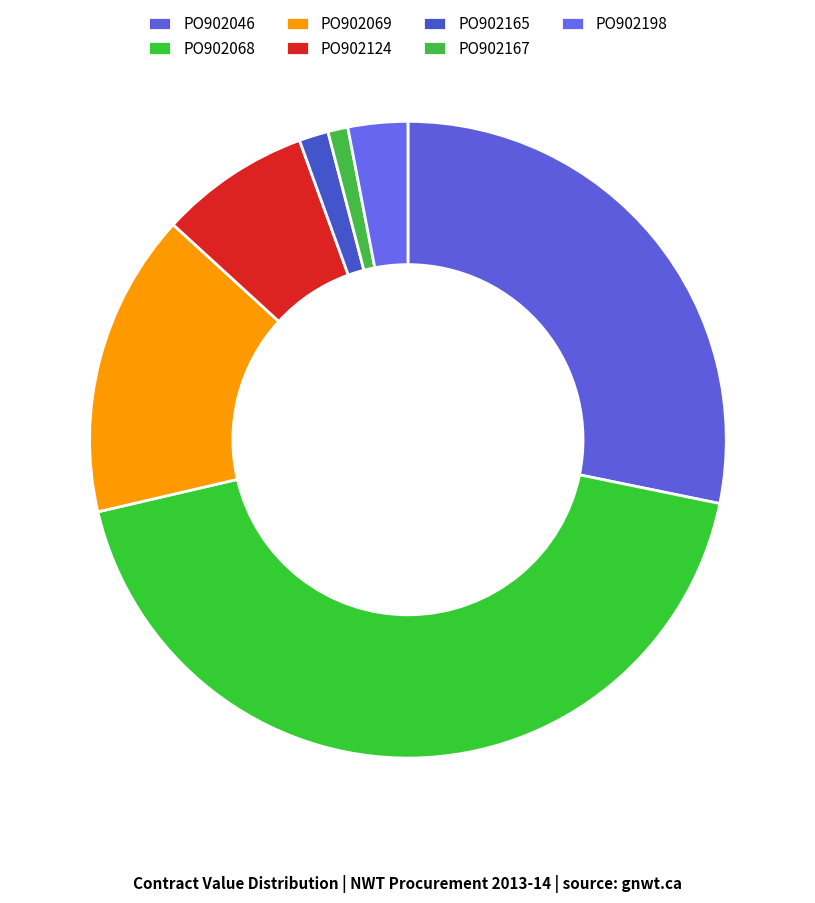

Rank the categories by value from lowest to highest.

PO902167, PO902165, PO902198, PO902124, PO902069, PO902046, PO902068